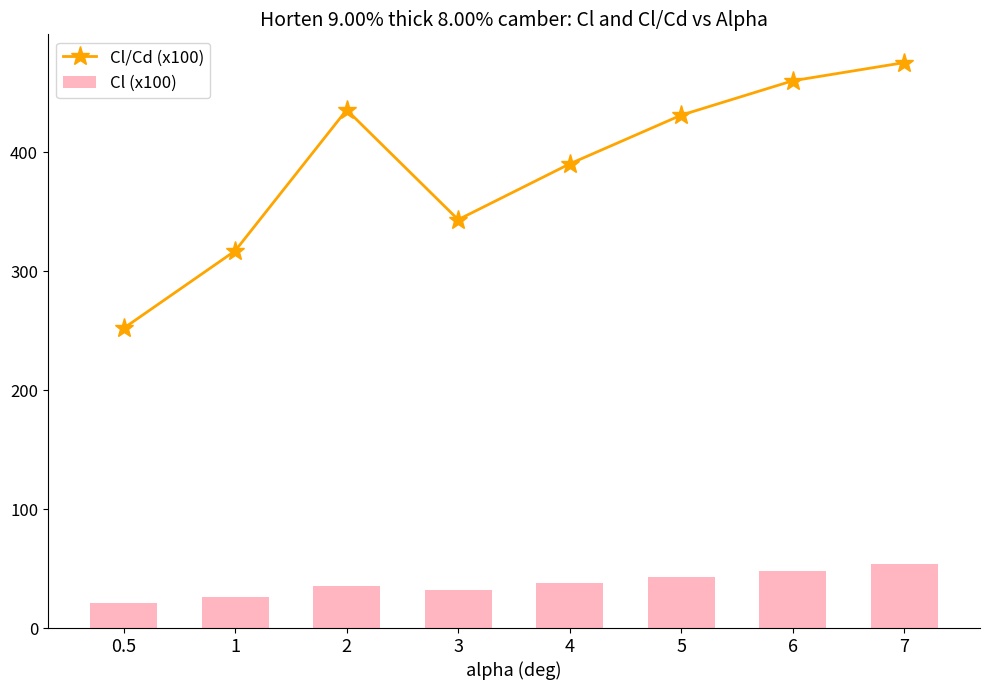

What is the value of the Cl/Cd (x100) bar at the 3rd from the left?

435.8